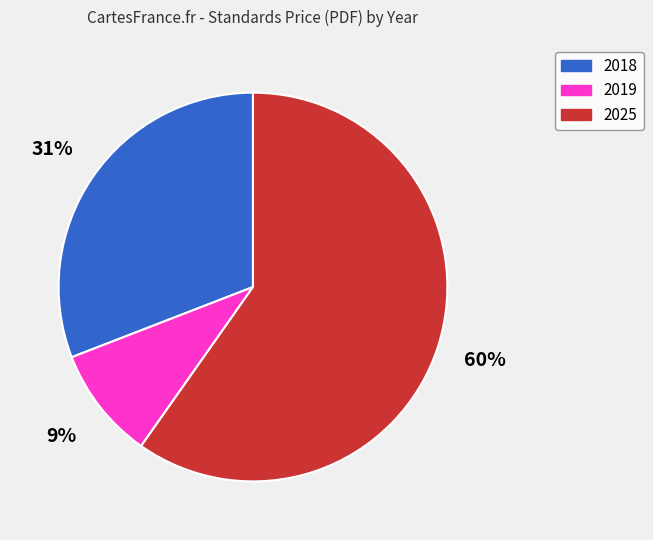

To the nearest percent, what is the difference between the 2025 and 2018 slice percentages?

29%